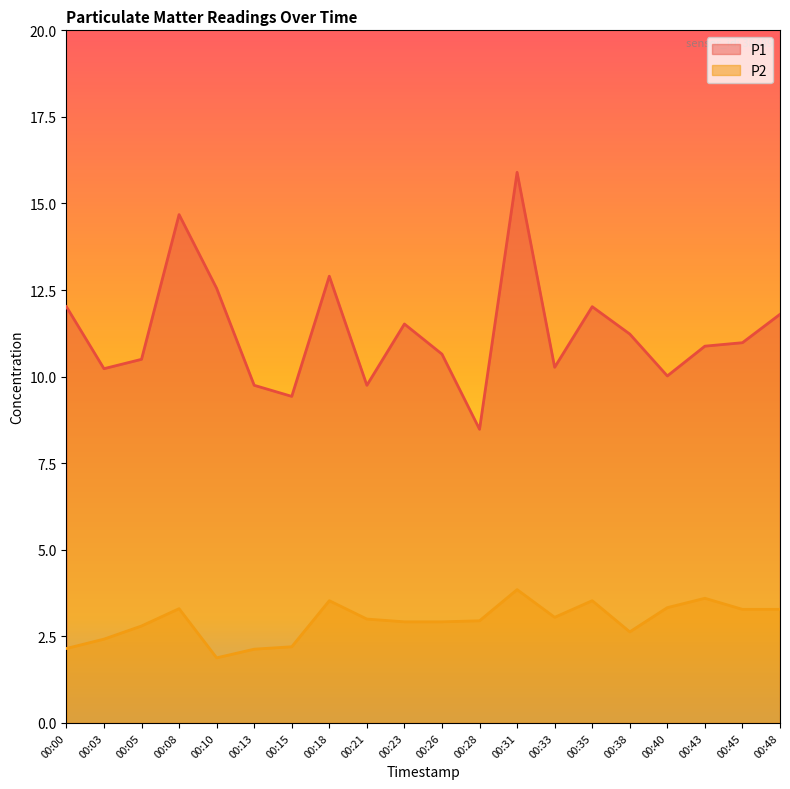

True or false: P2 and P1 intersect in this chart.

False